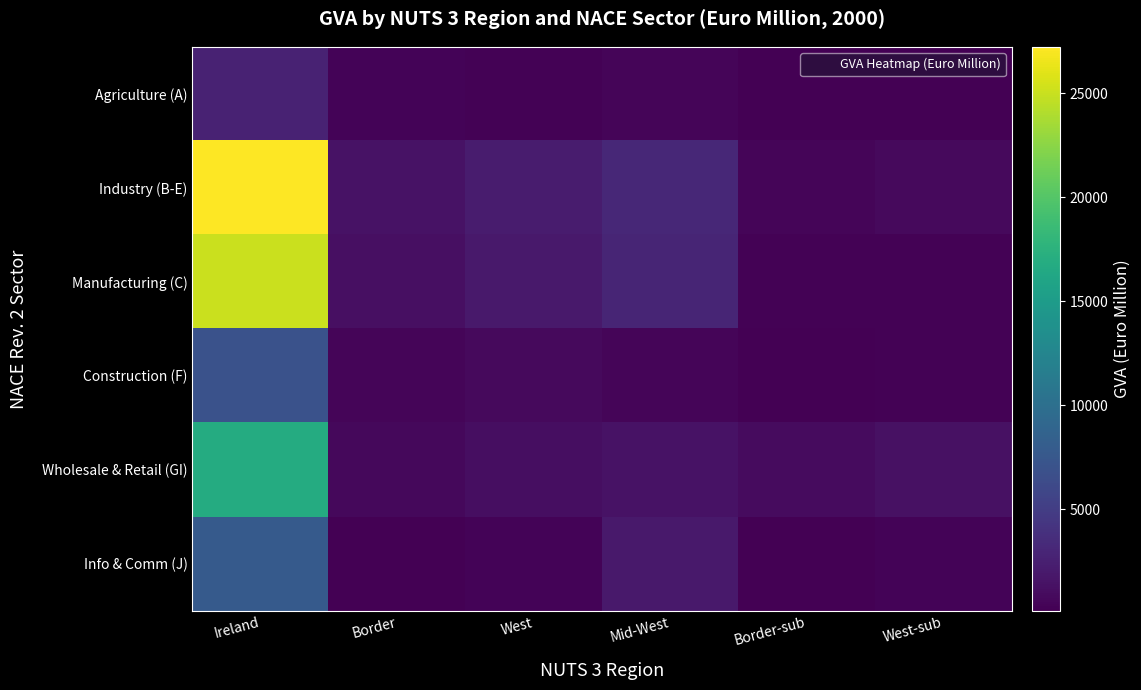

What is the total value across all series at West?

6526.7